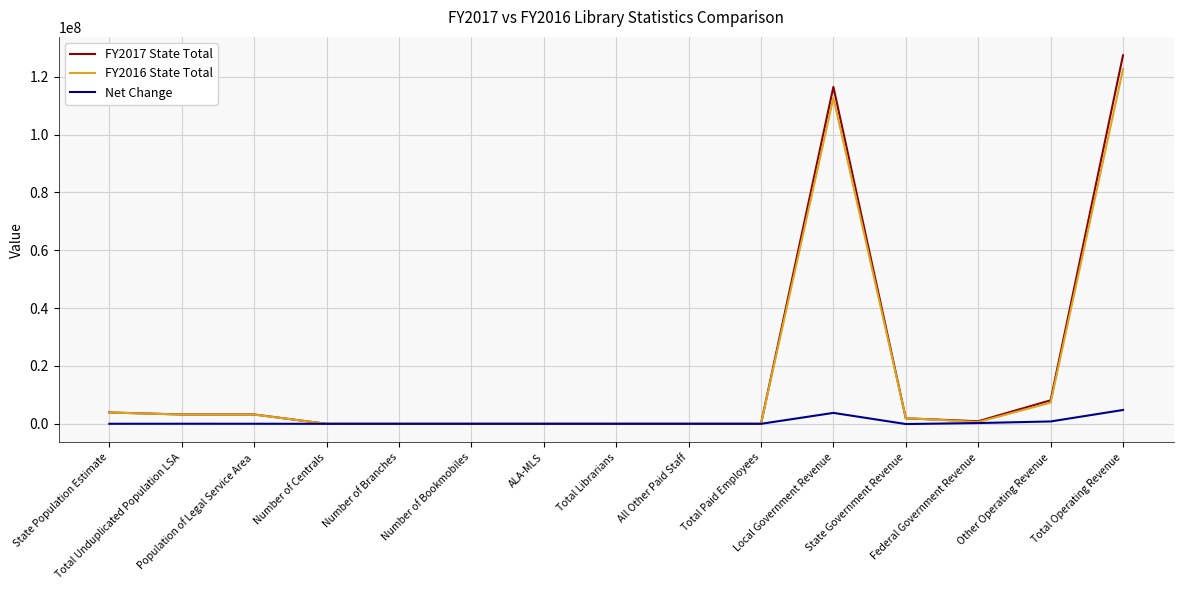

Which series has the largest range (max minus min)?

FY2017 State Total